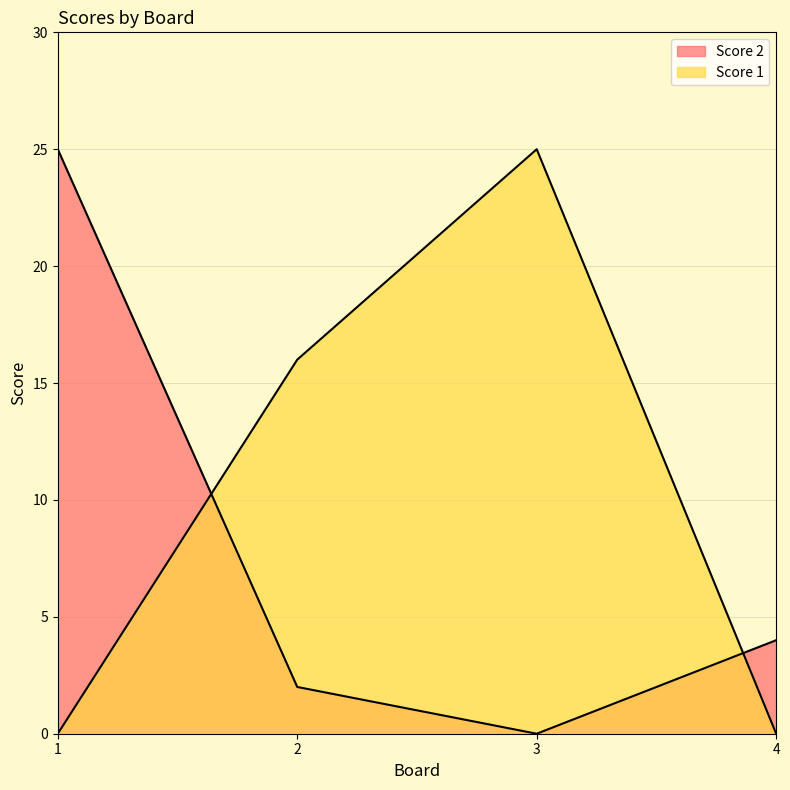

Which series has the widest spread of values?

Score 2